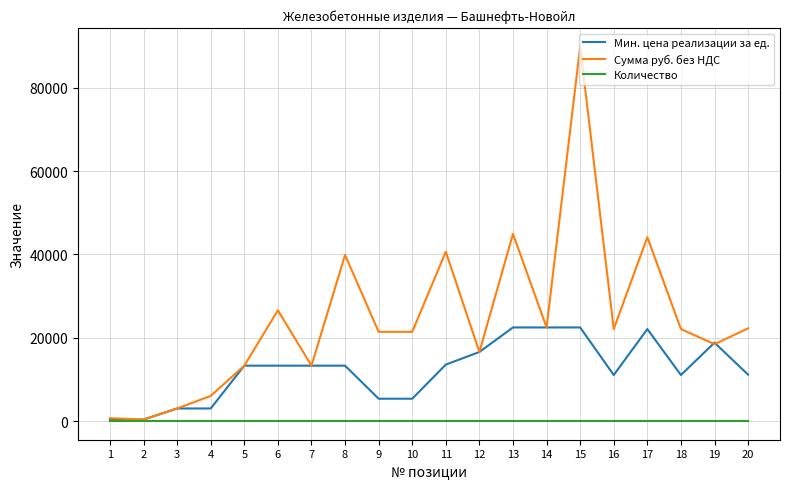

The value of Мин. цена реализации за ед. at 17 is 38773.6. True or false?

False